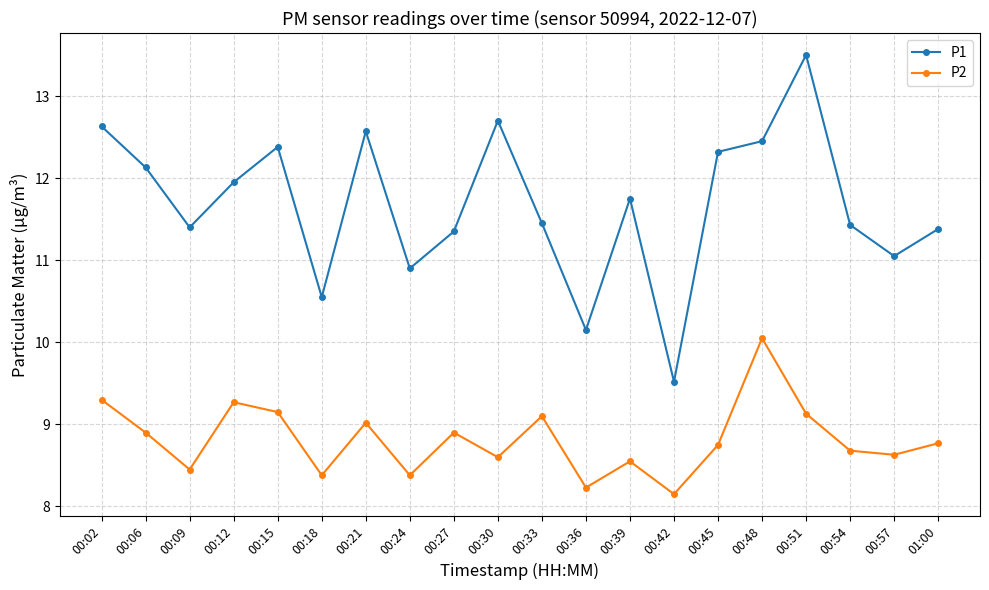

True or false: P1 and P2 intersect in this chart.

False